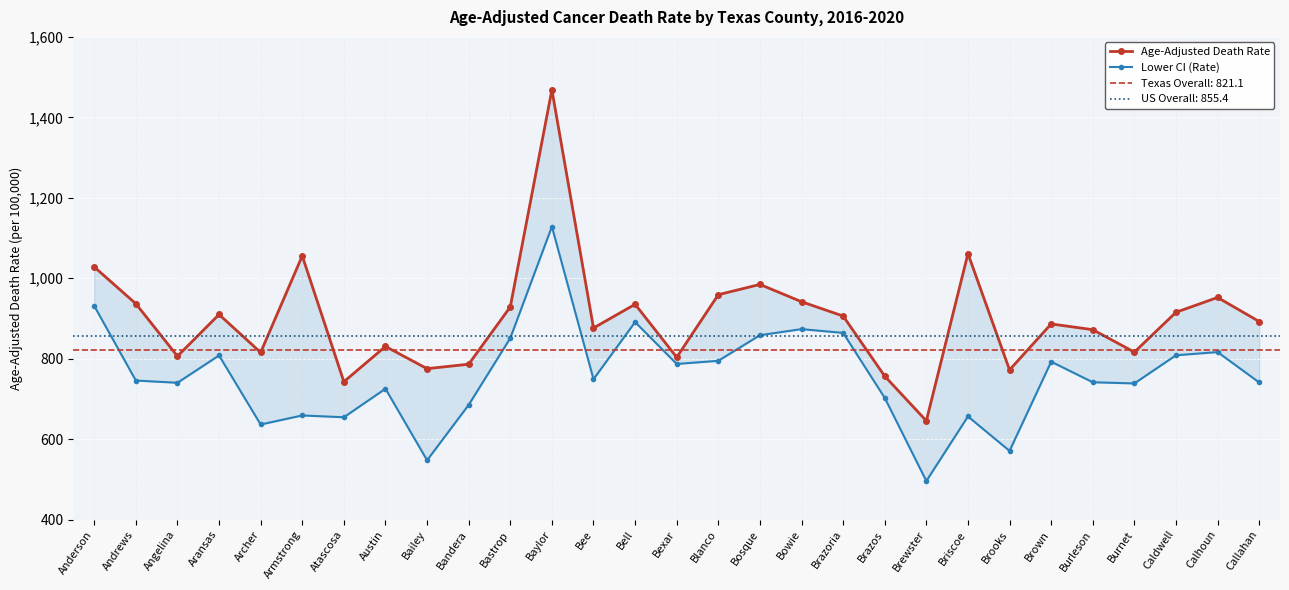

Does the chart display data point markers on the line(s)?

Yes